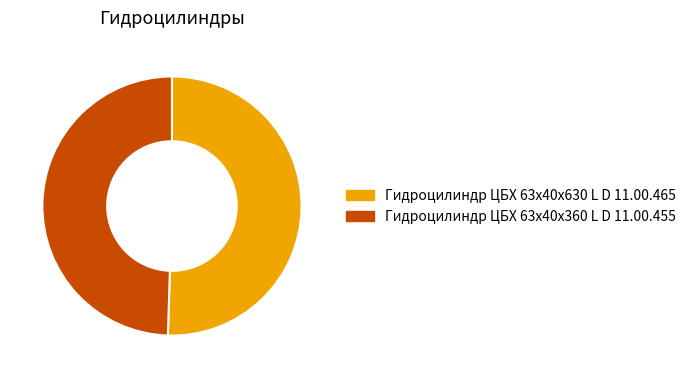

The Гидроцилиндр ЦБХ 63х40х630 L D 11.00.465 slice represents 51% of the pie. True or false?

True